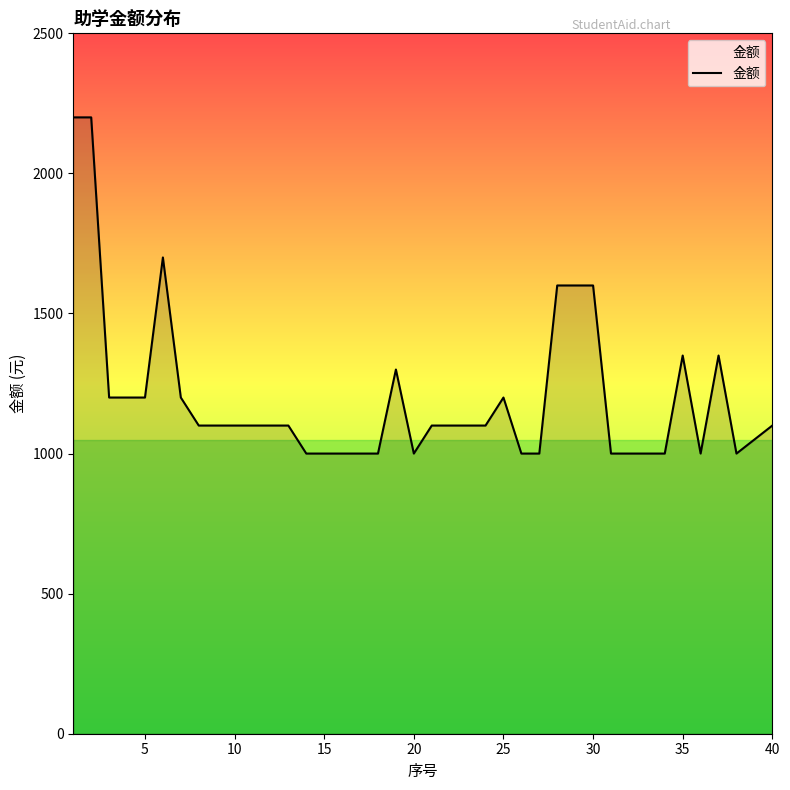

What is the difference between the maximum and minimum values?

1200